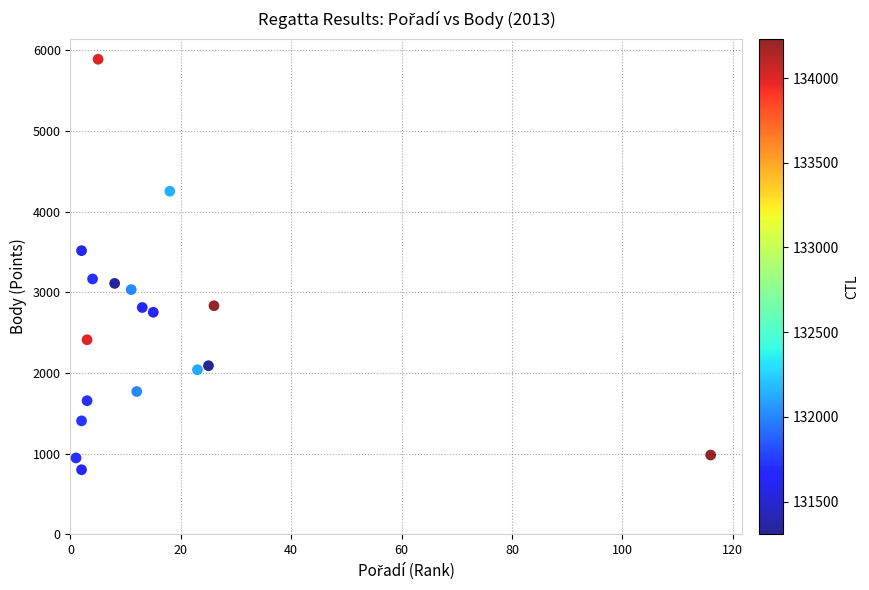

What is the range of Y values (max minus min)?

5091